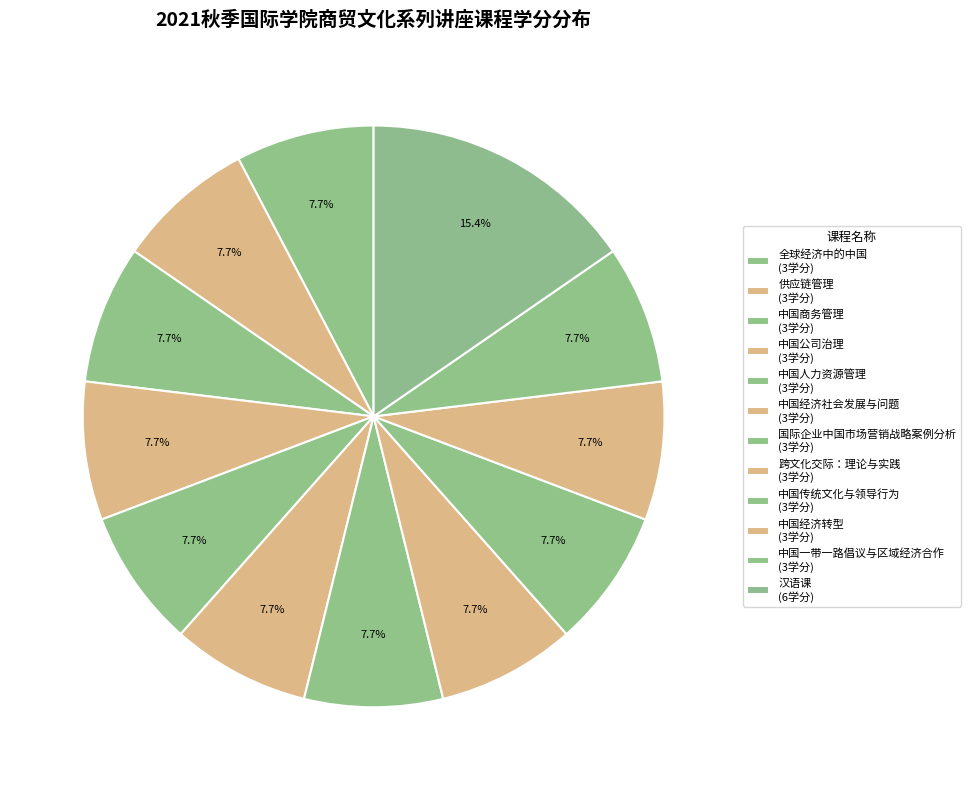

What percentage is the 供应链管理 slice, to the nearest percent?

8%